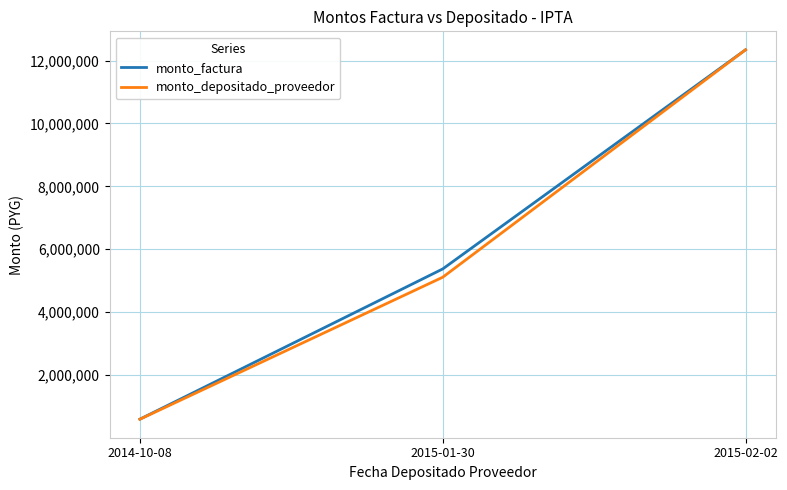

How many monto_factura values are between 597000 and 12340000?

3